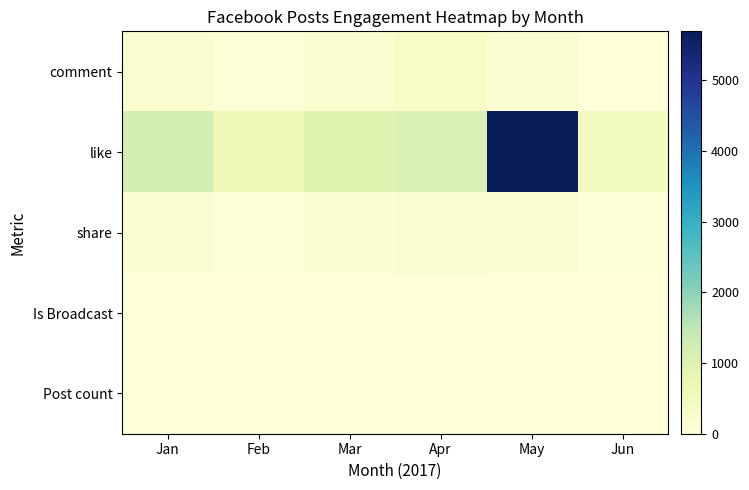

Rank the series at Apr from lowest to highest value.

Is Broadcast, Post count, share, comment, like